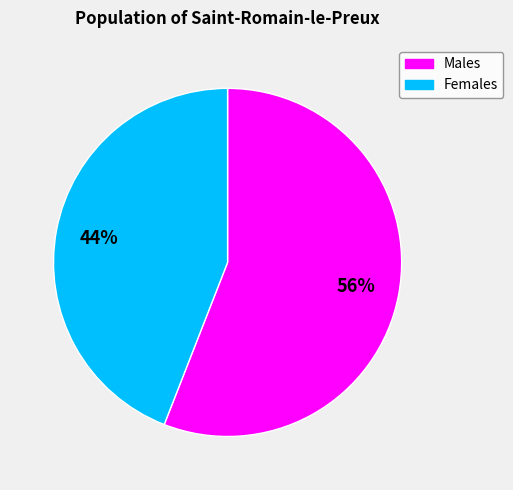

Does any single category account for the majority?

Yes